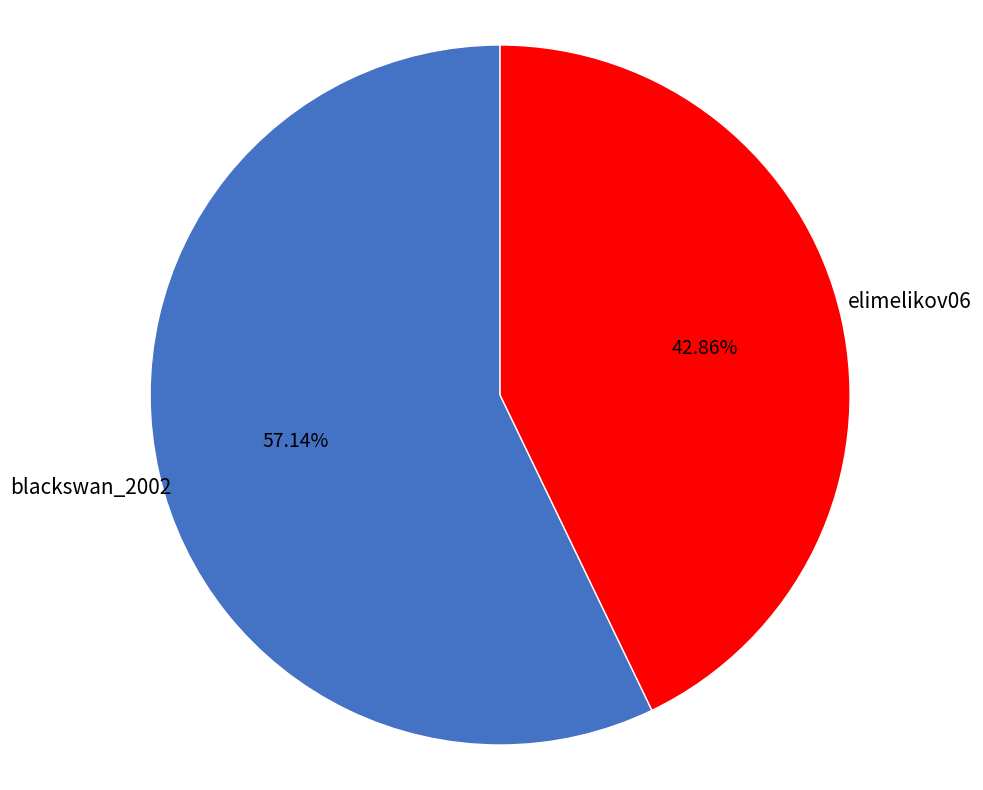

Which category has the biggest portion of the pie?

blackswan_2002